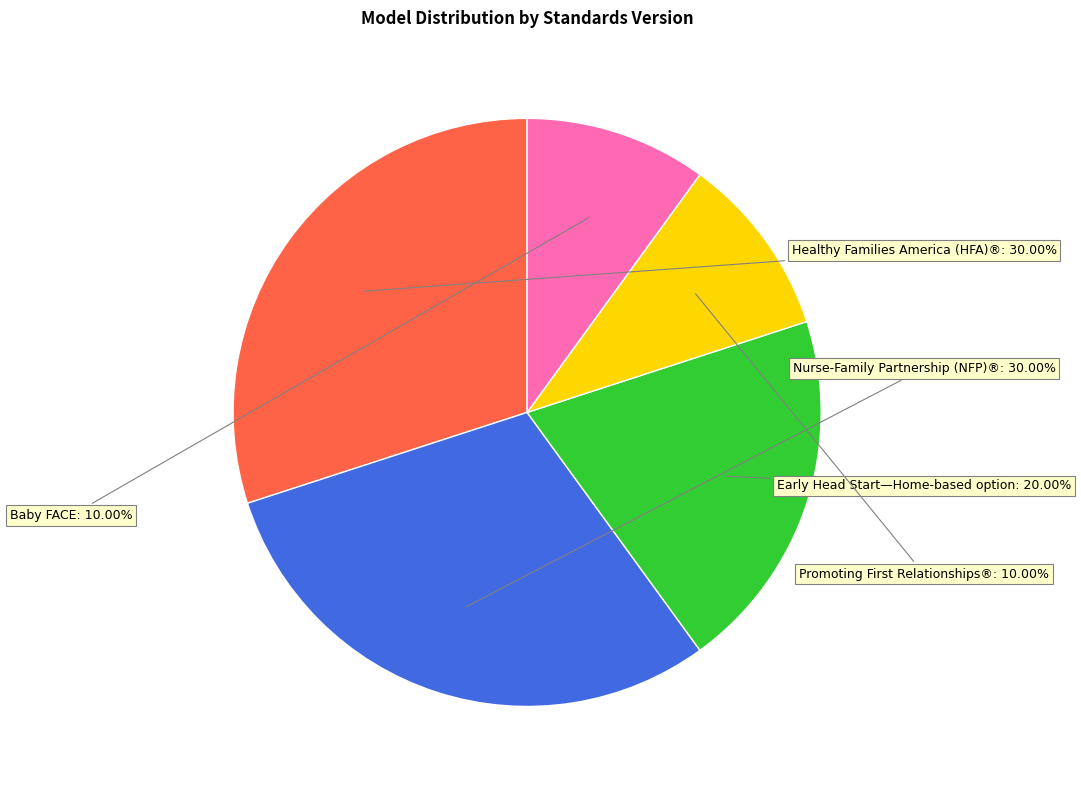

Is there a majority slice in this chart?

No